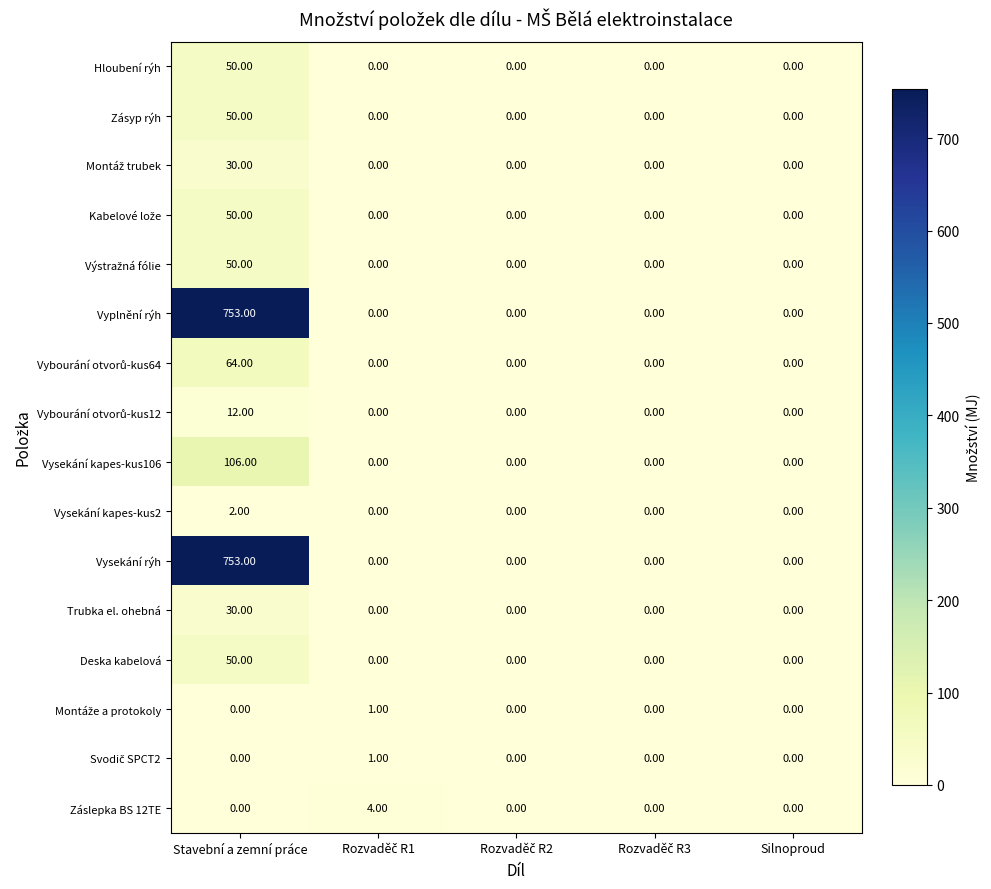

What is the difference between the maximum and minimum values in the Zásyp rýh series?

50